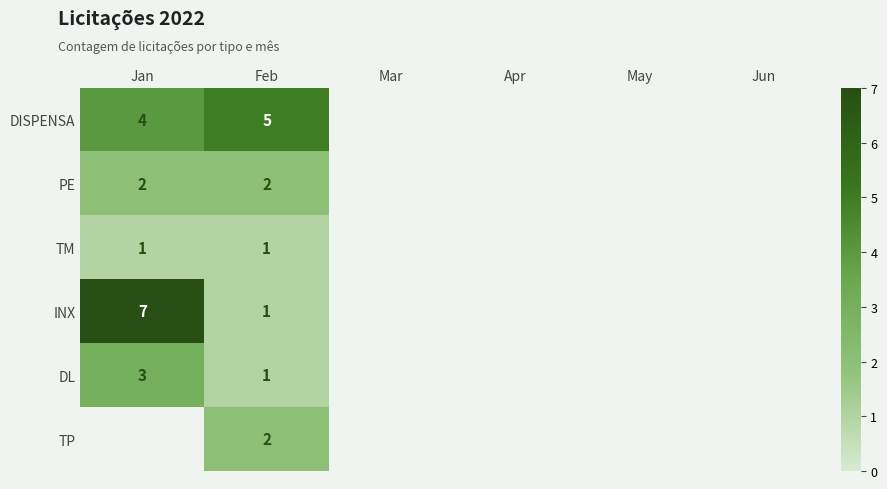

What is the spread (max minus min) of values at Feb?

4